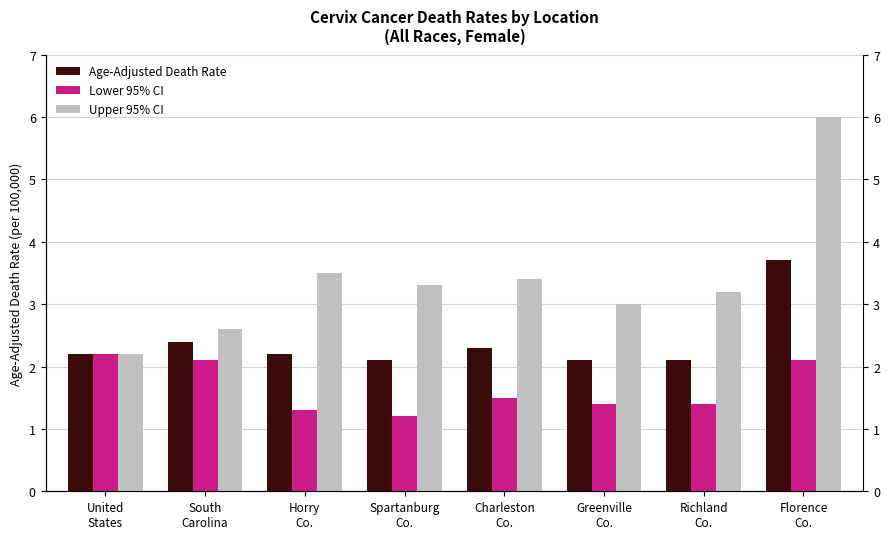

Which category has the highest value in the Lower 95% CI series?

United
States